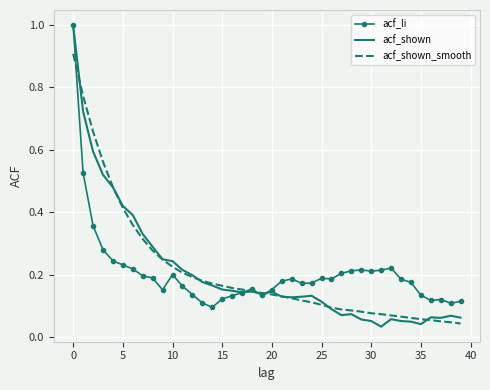

What is the greatest value displayed?

1.0